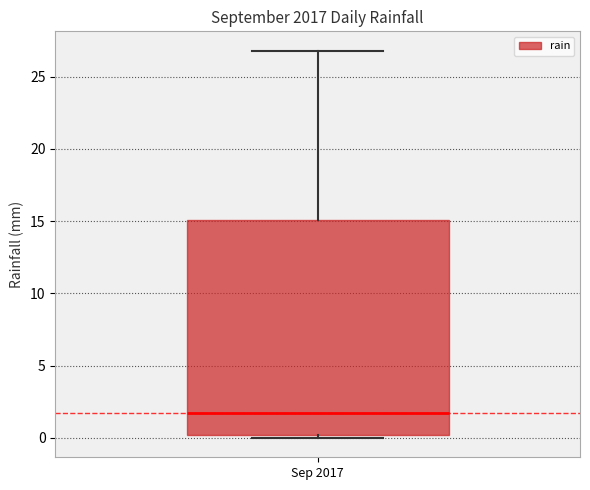

Read this box plot against the y-axis: the position of the median line, the range covered by the box, and the ends of both whiskers. The values are not printed on the chart, so give them approximately, as read against the axis.

median 1.5, box 0.0 to 15.0, whiskers 0.0 (just below the box's lower edge) to 27.0